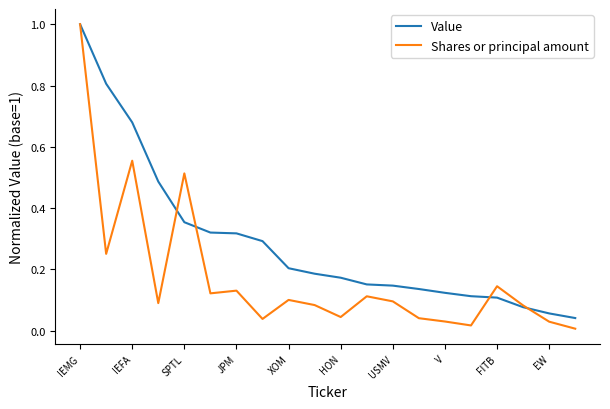

Which series has the largest total across all categories?

Value